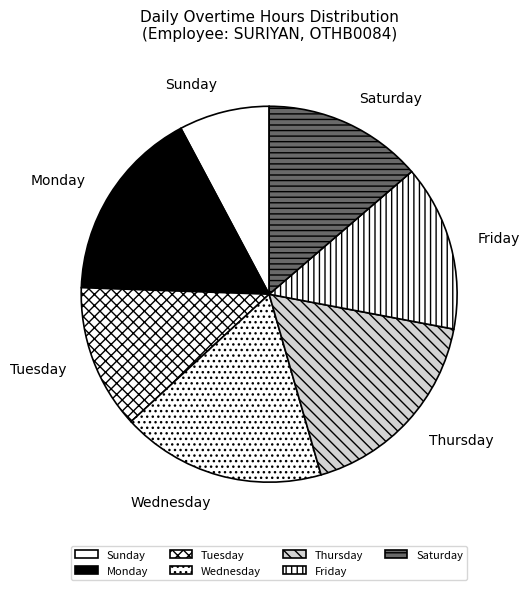

How many segments does this pie chart have?

7